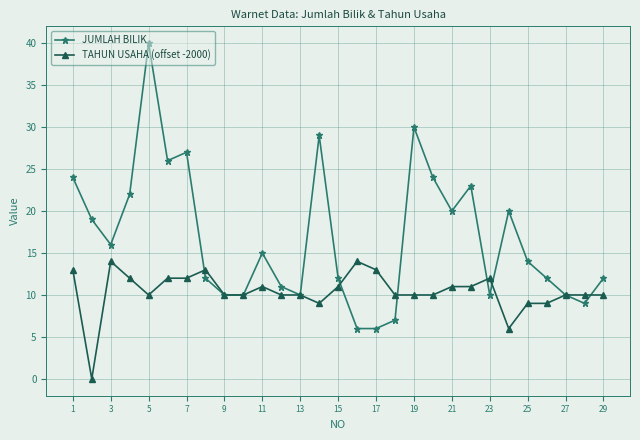

How many distinct data groups are displayed?

2